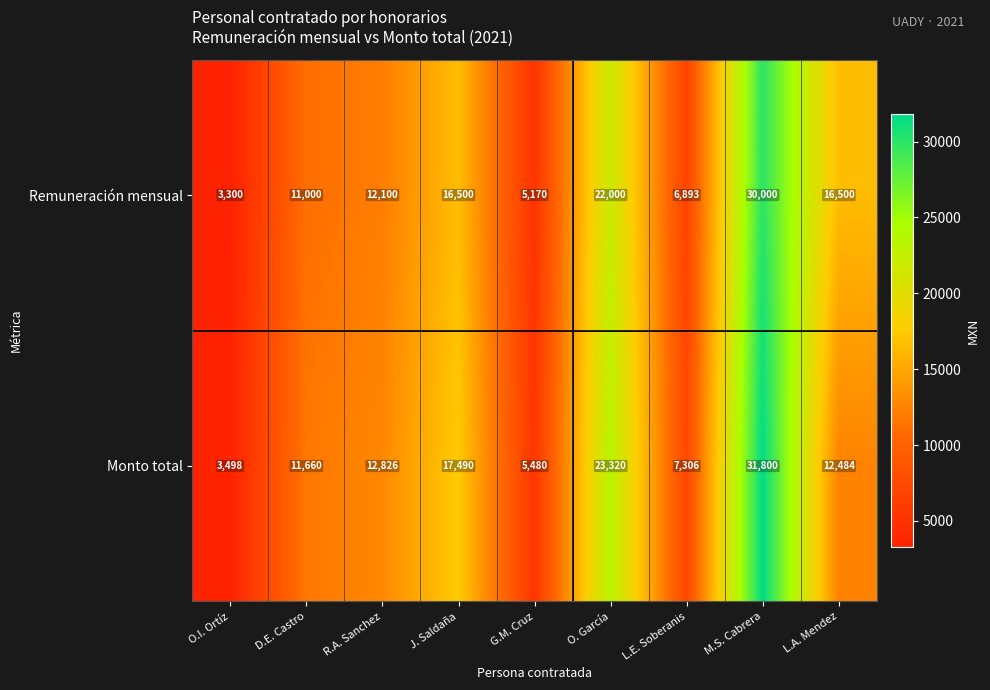

Rank the series by their average value, from lowest to highest.

Remuneración mensual, Monto total